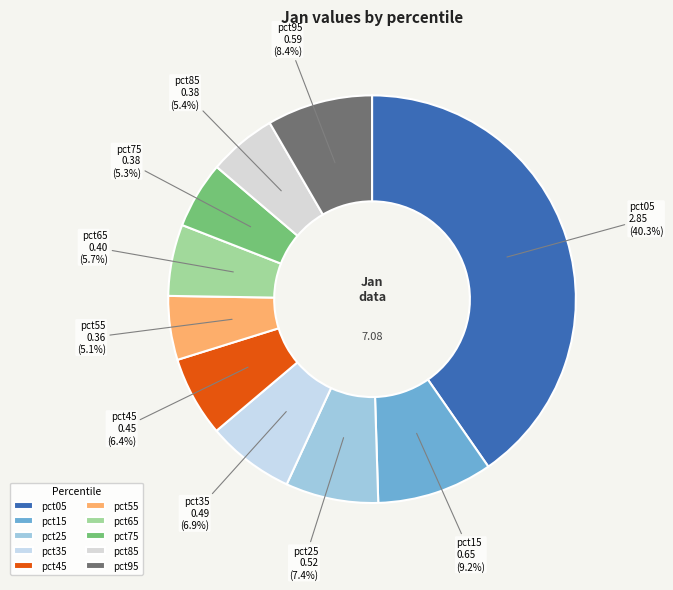

Is it true that pct05 is 40% of the pie?

True